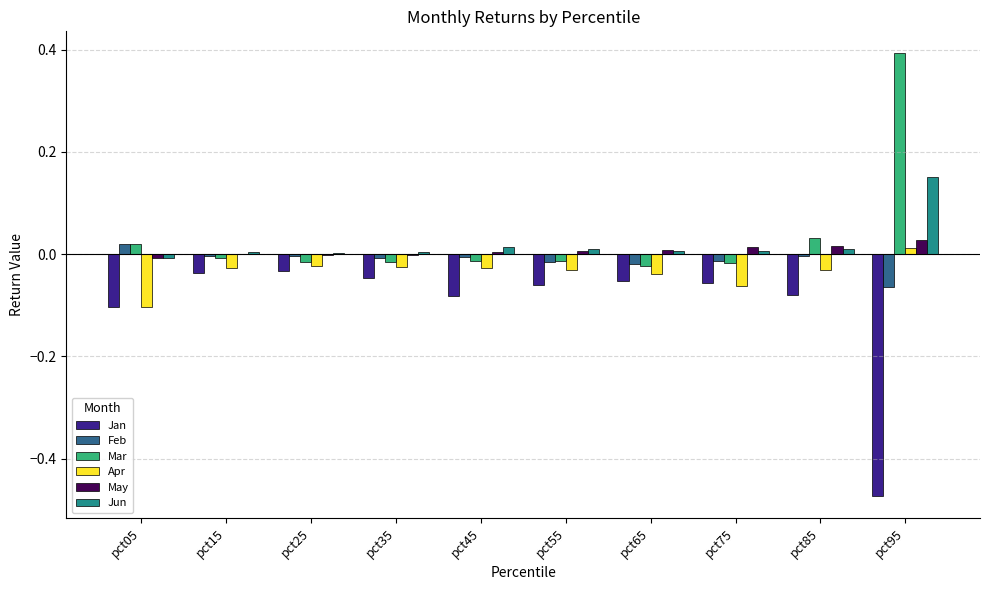

How many data points does each series have?

10